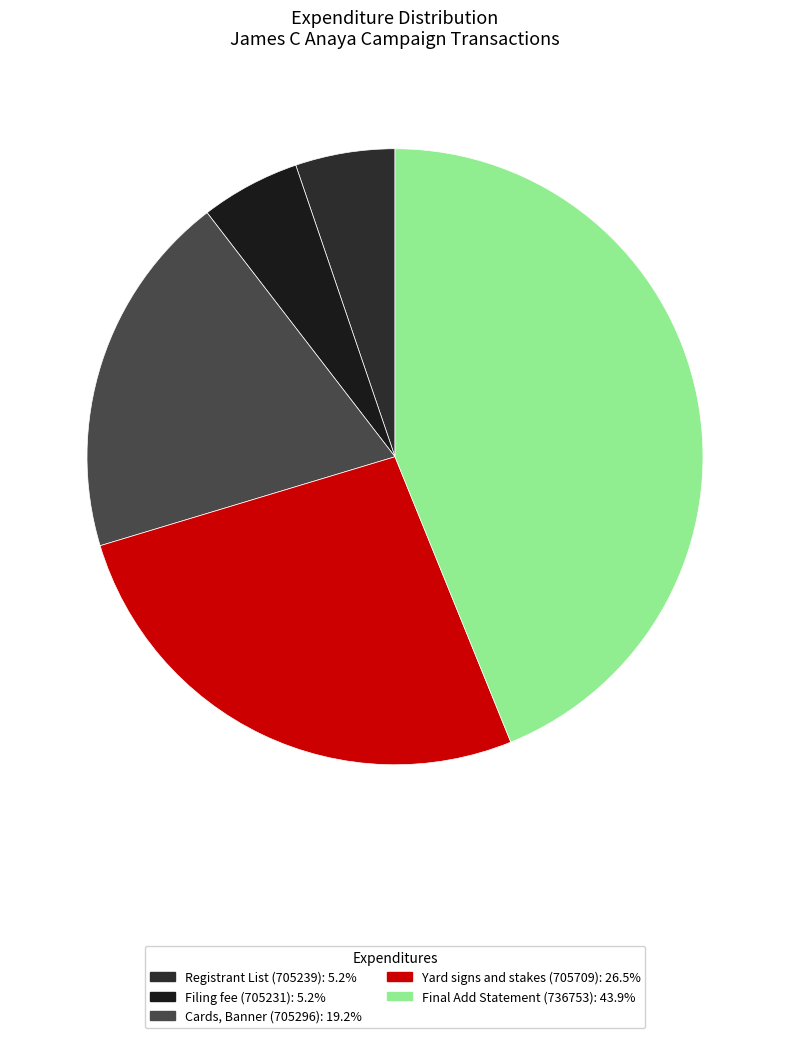

What percentage is NOT represented by Final Add Statement (736753)?

56.1%